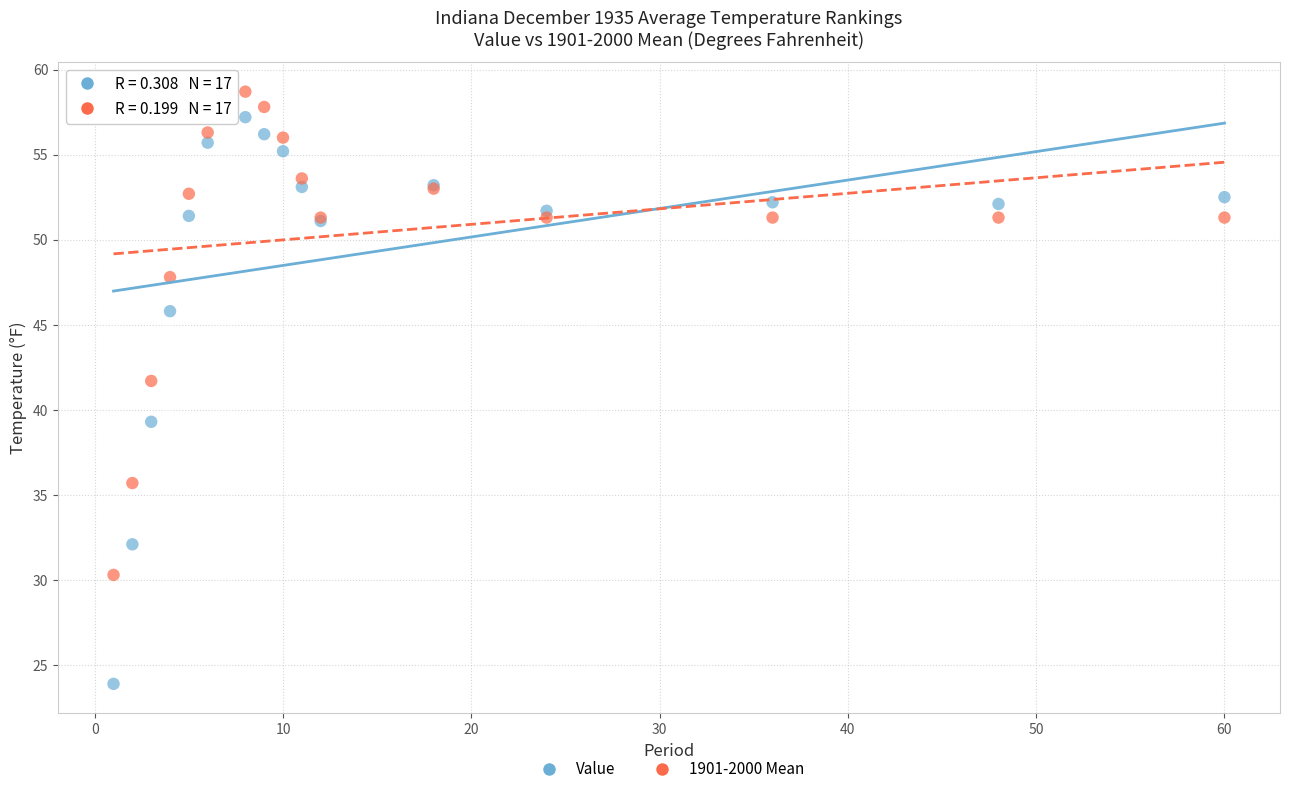

In the 1901-2000 Mean series, what Y value is closest to 44?

41.7